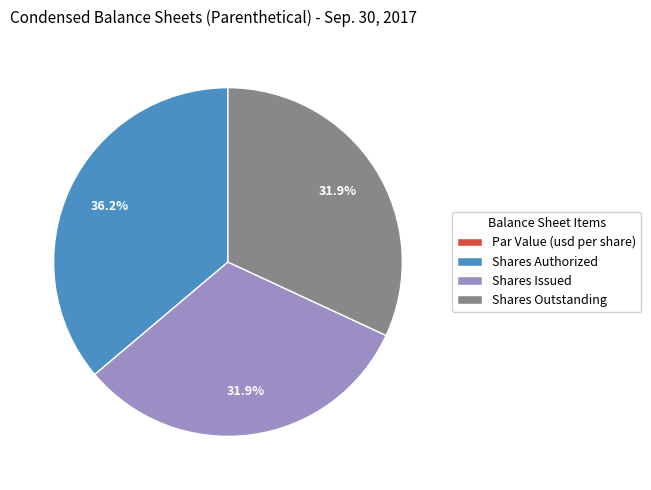

Is there a majority slice in this chart?

No